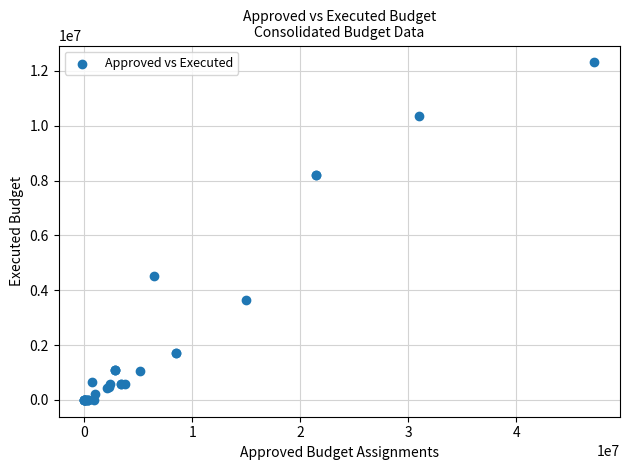

What Y value in the scatter plot is closest to 6154415?

4529095.3